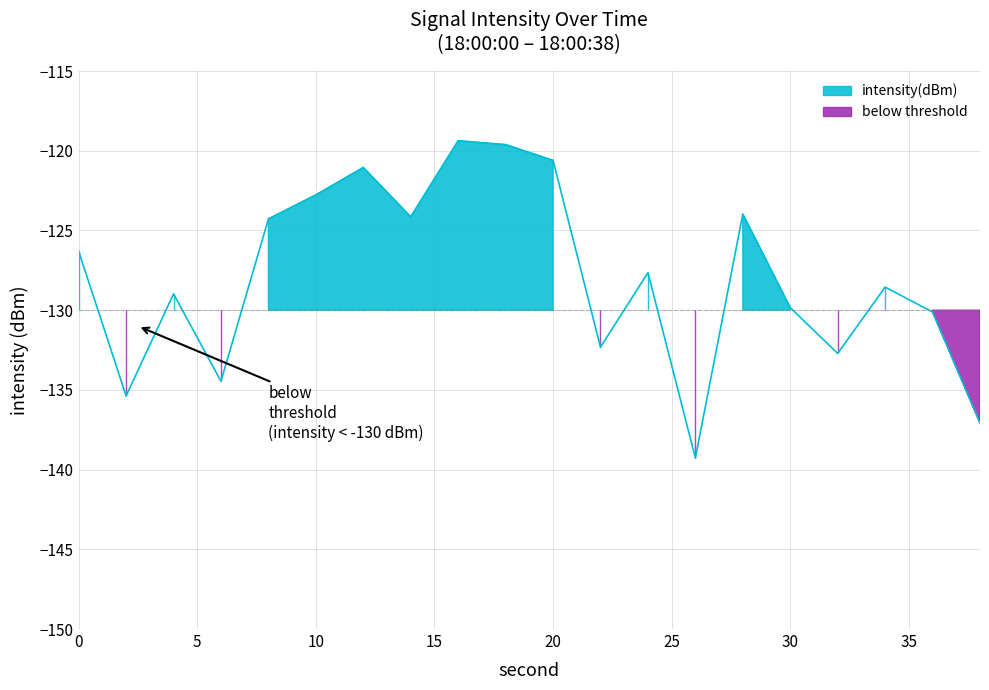

How many data points does each series have?

20